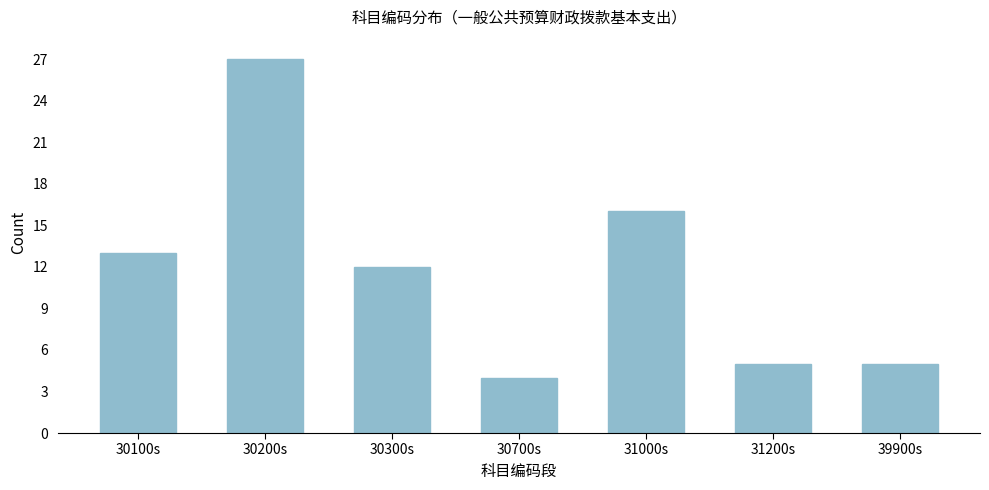

Reading left to right, list all the values displayed in this chart.

30100s=13	30200s=27	30300s=12	30700s=4	31000s=16	31200s=5	39900s=5